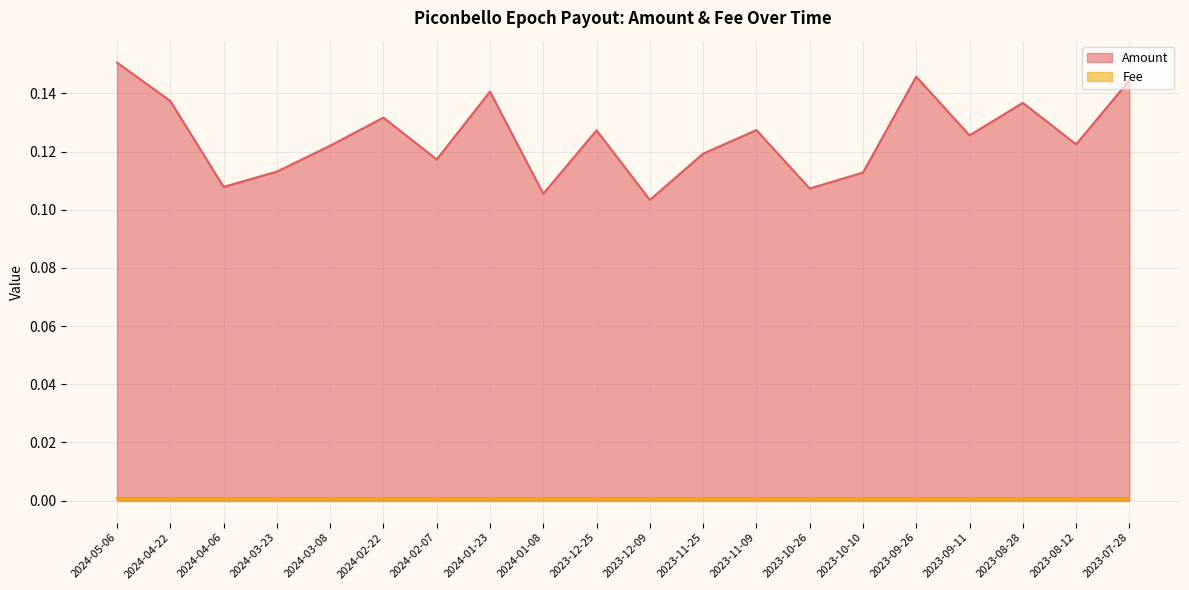

What is the approximate value at 2023-09-26?

0.1